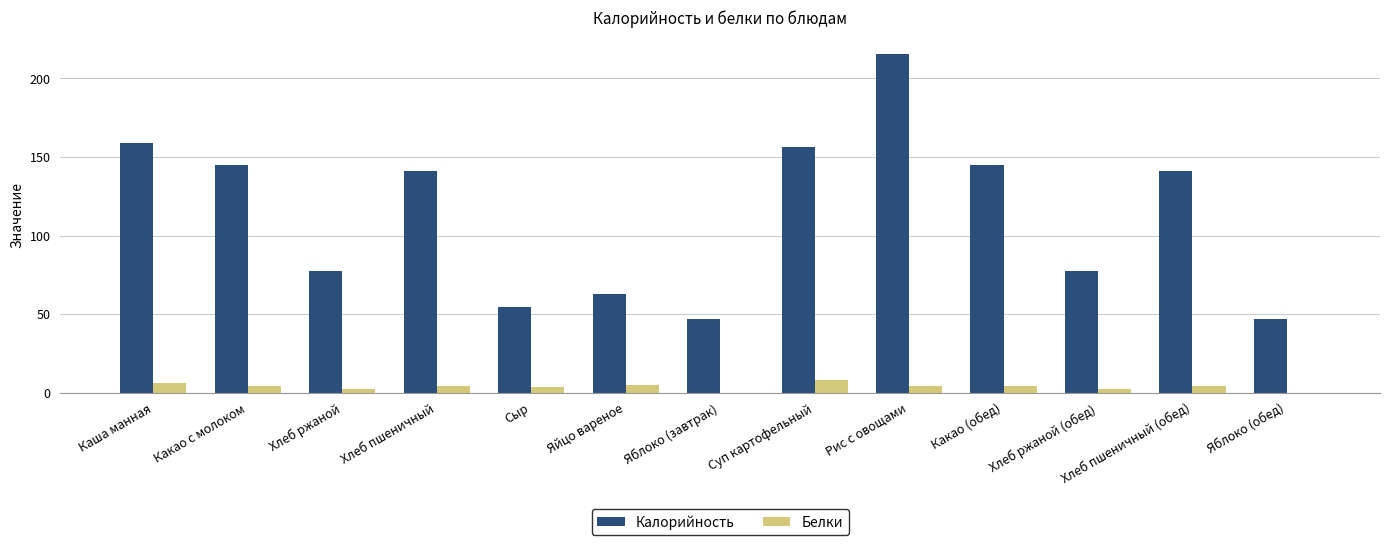

What is the highest value of the Белки series?

7.9